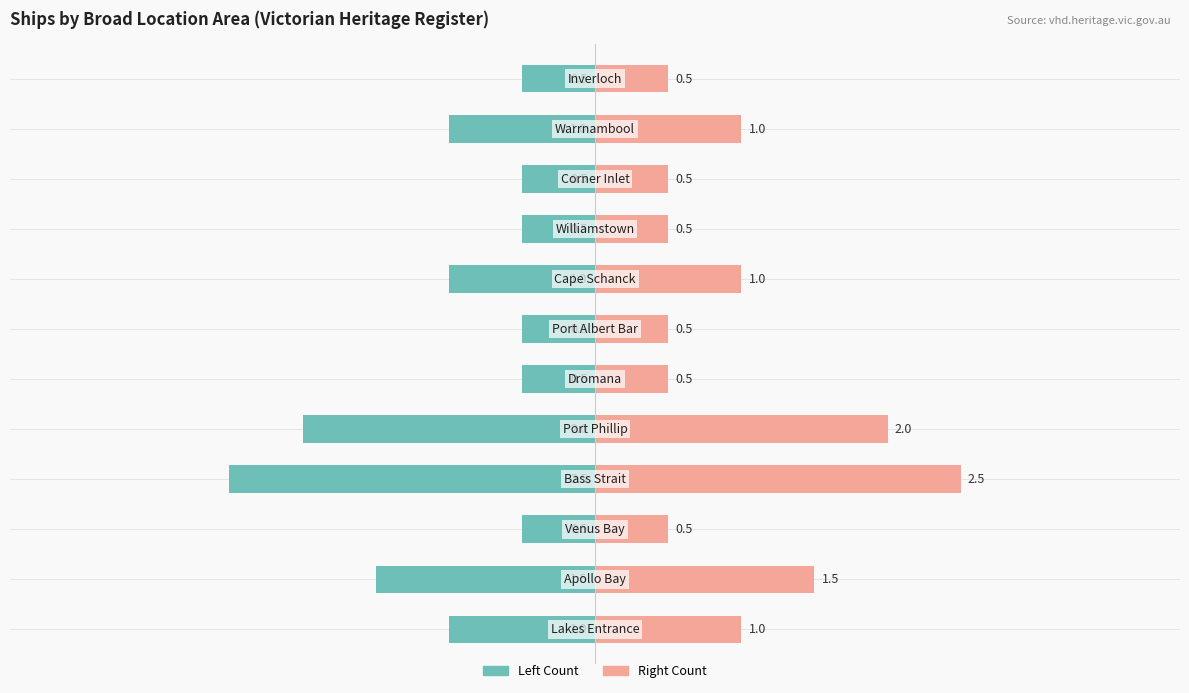

What is the value of the Left Count bar at the 4th from the left?

-2.5